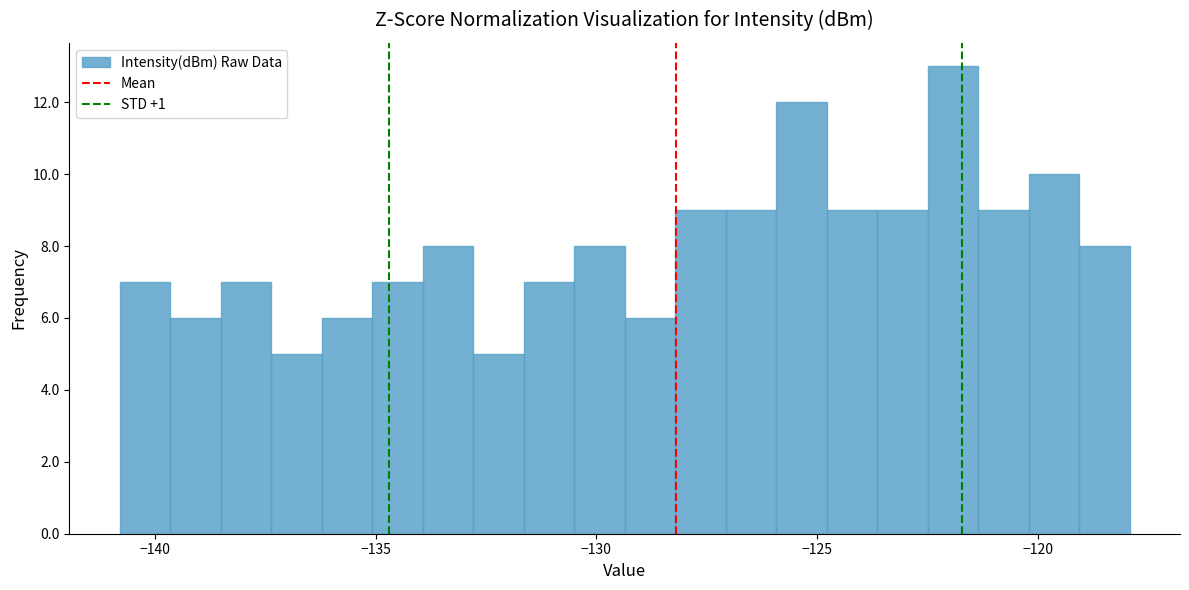

Around what value on the x-axis is the tallest bar? Give the approximate position of its centre, as read against the axis.

-122.0